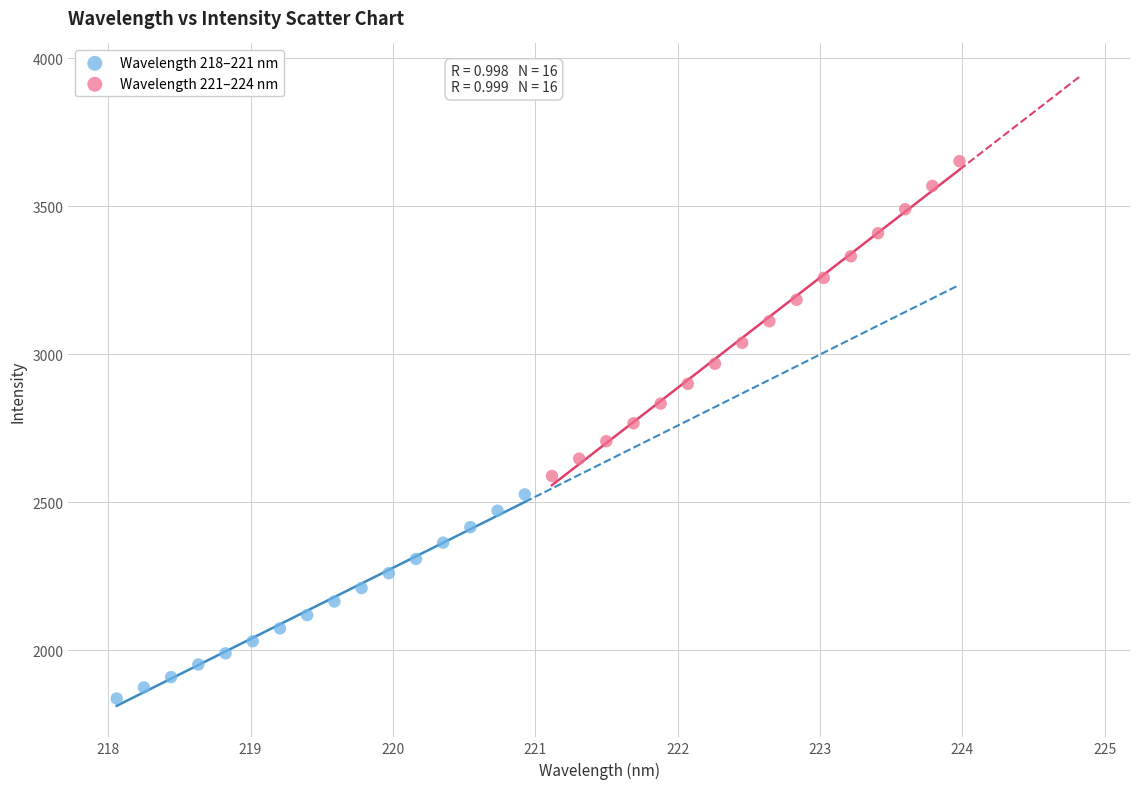

Which series reaches the minimum Y coordinate?

Wavelength 218–221 nm